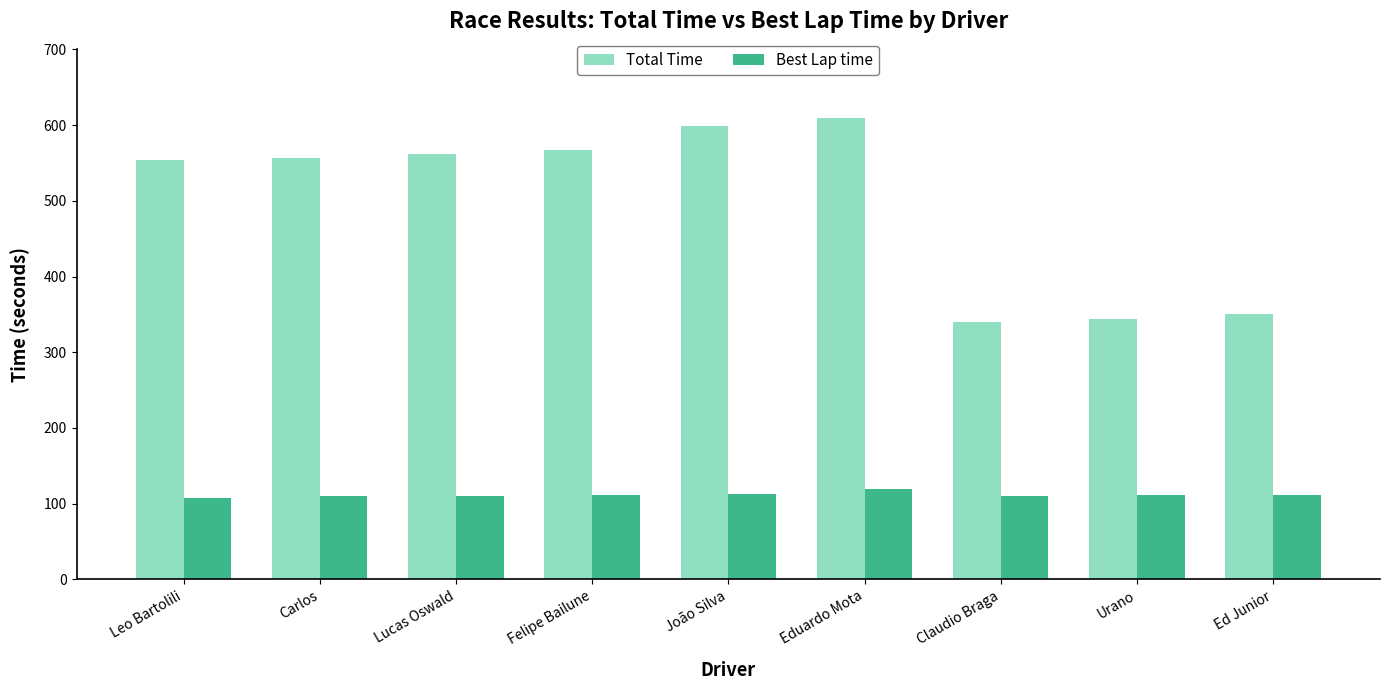

What position from the left is João Silva?

5